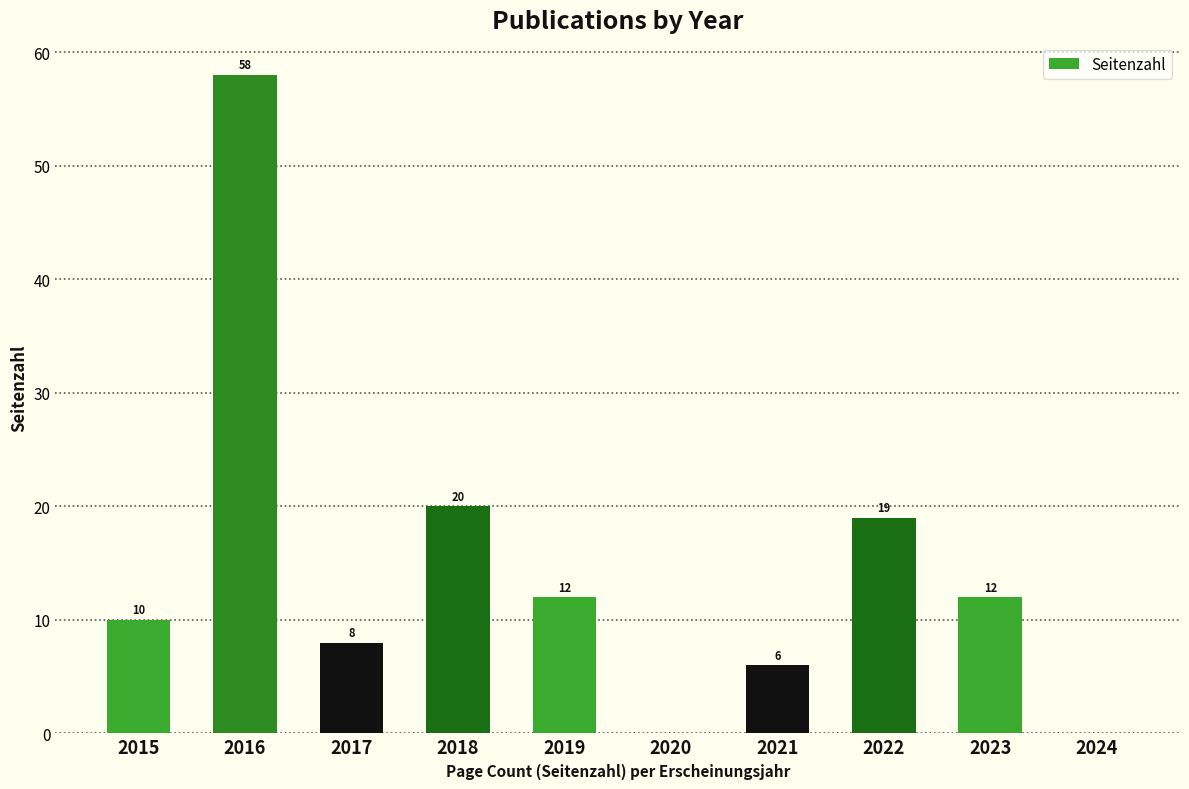

What is the sum of the values at 2016 and 2018?

78